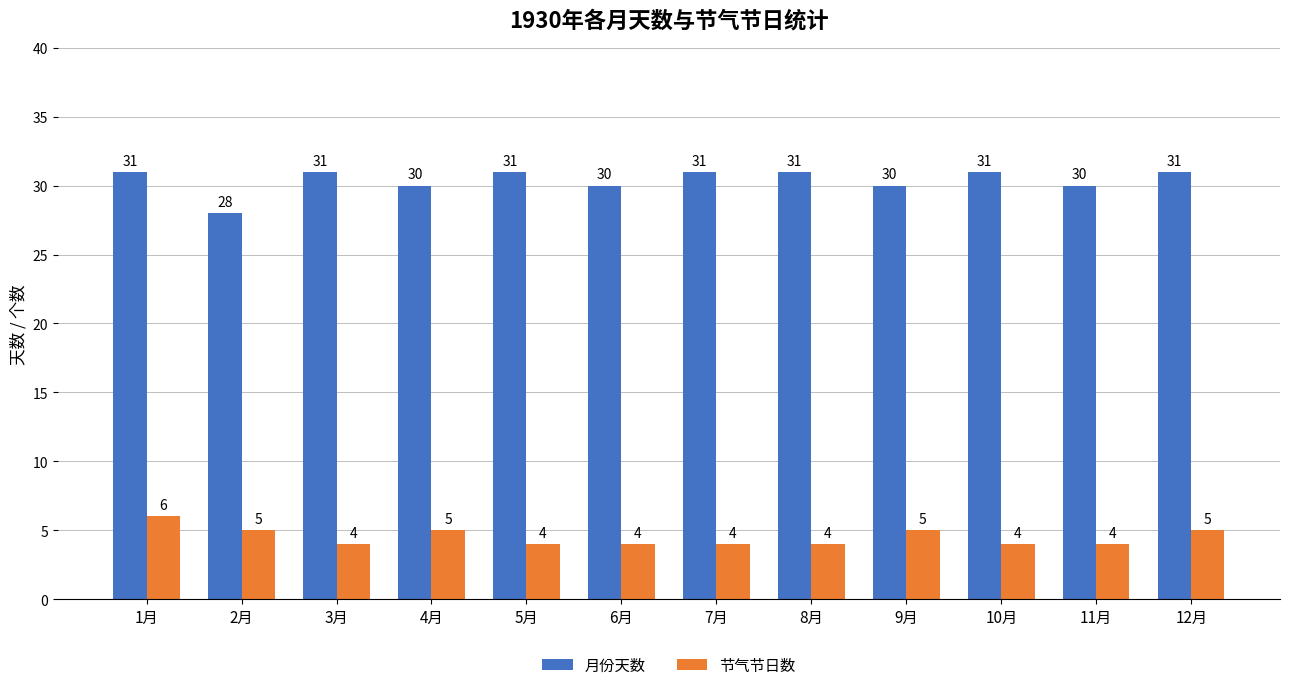

Reading left to right, extract all data points from this chart.

月份天数: 31	28	31	30	31	30	31	31	30	31	30	31
节气节日数: 6	5	4	5	4	4	4	4	5	4	4	5